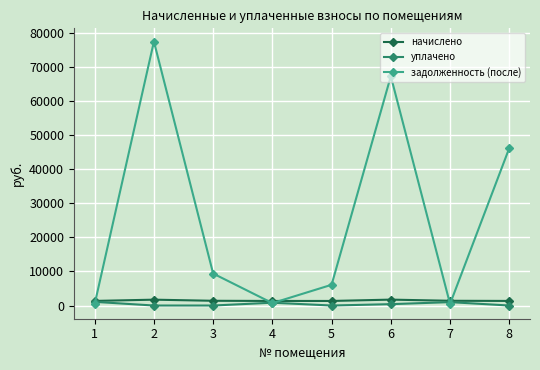

Where does the начислено series first go above 1389?

2